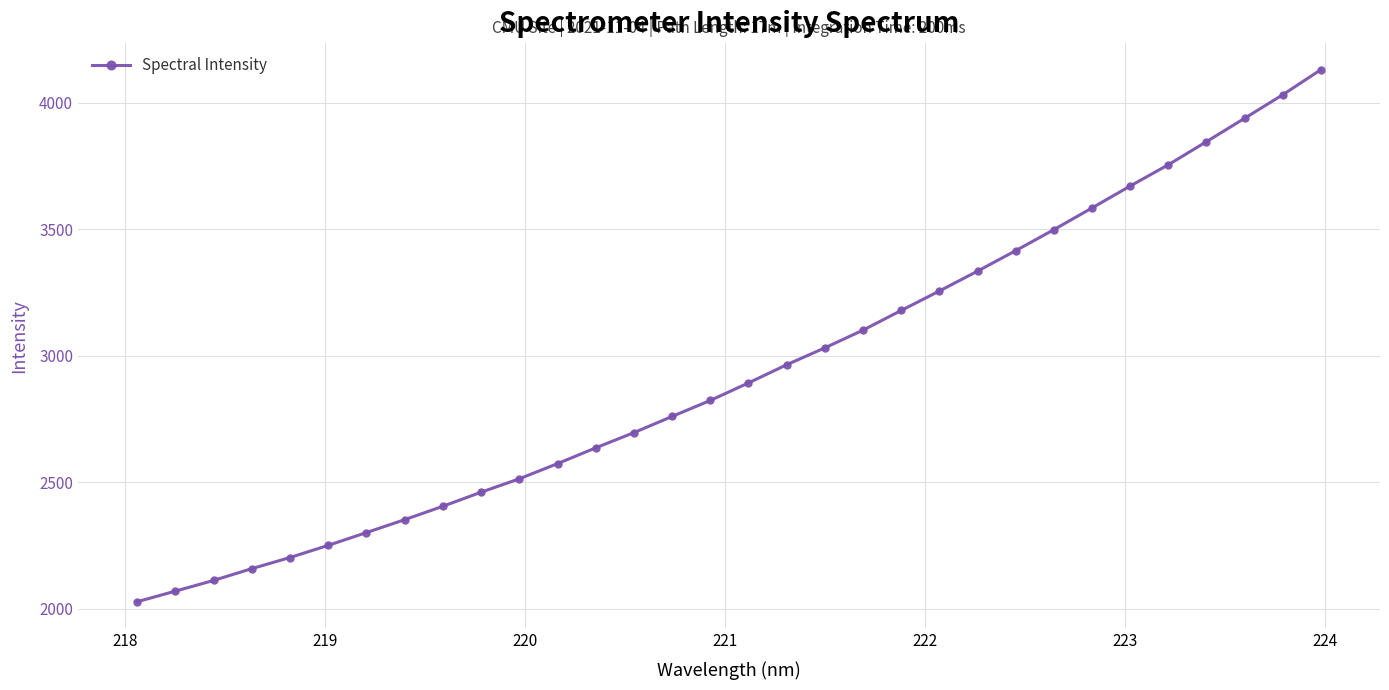

What is the value of the 5th point from the left?

2202.4